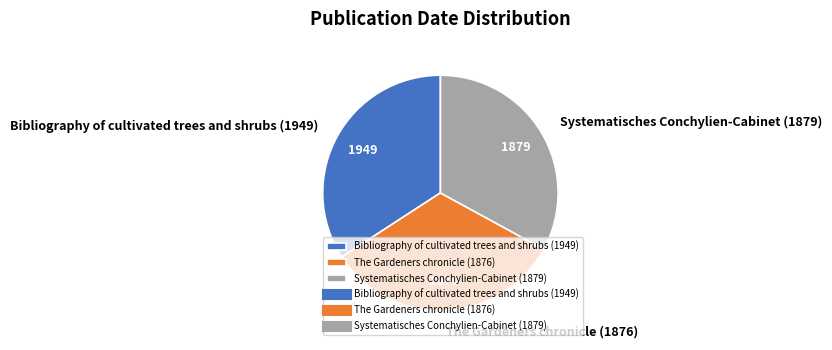

Between The Gardeners chronicle (1876) and Bibliography of cultivated trees and shrubs (1949), which is larger?

Bibliography of cultivated trees and shrubs (1949)